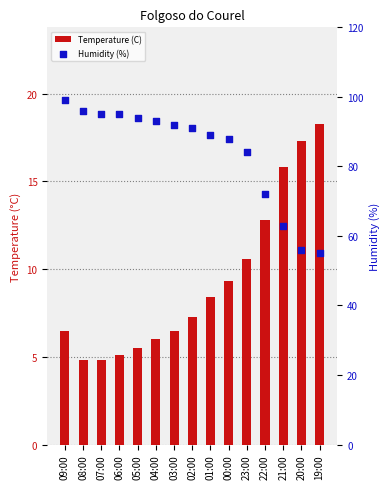

Is the value of Temperature (C) at 01:00 greater than the value of Humidity (%) at 09:00?

No